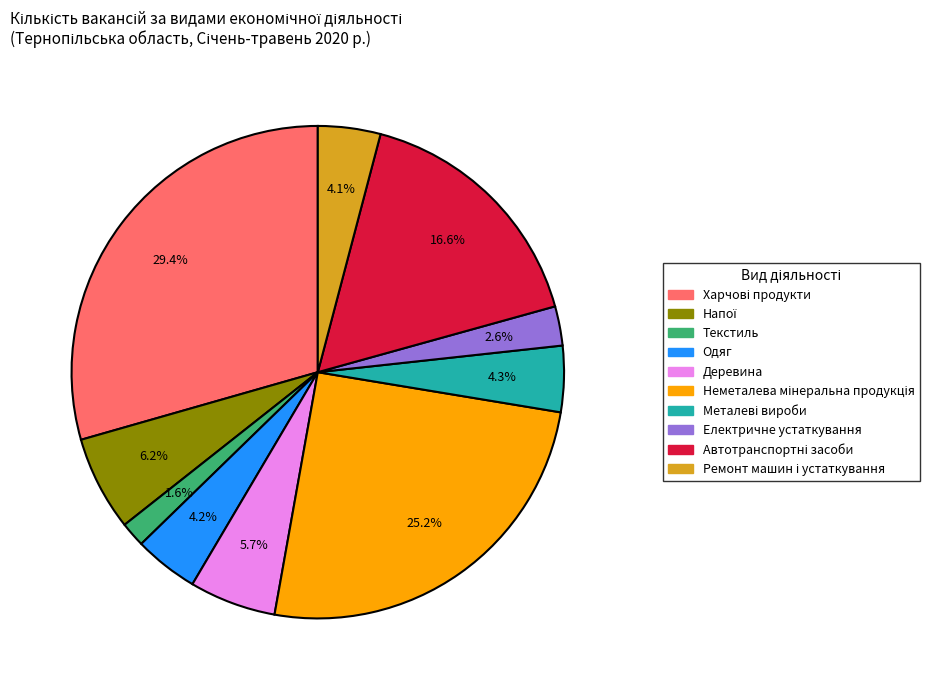

Is there a majority slice in this chart?

No